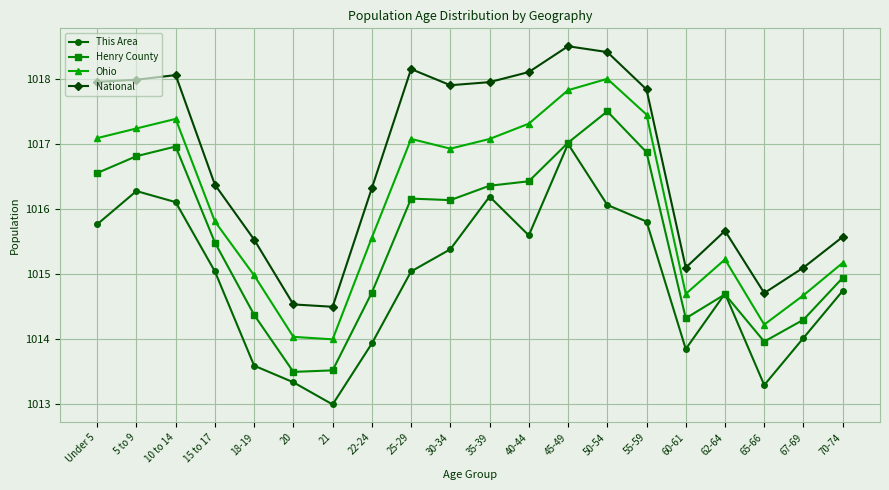

What position from the right is 15 to 17?

17